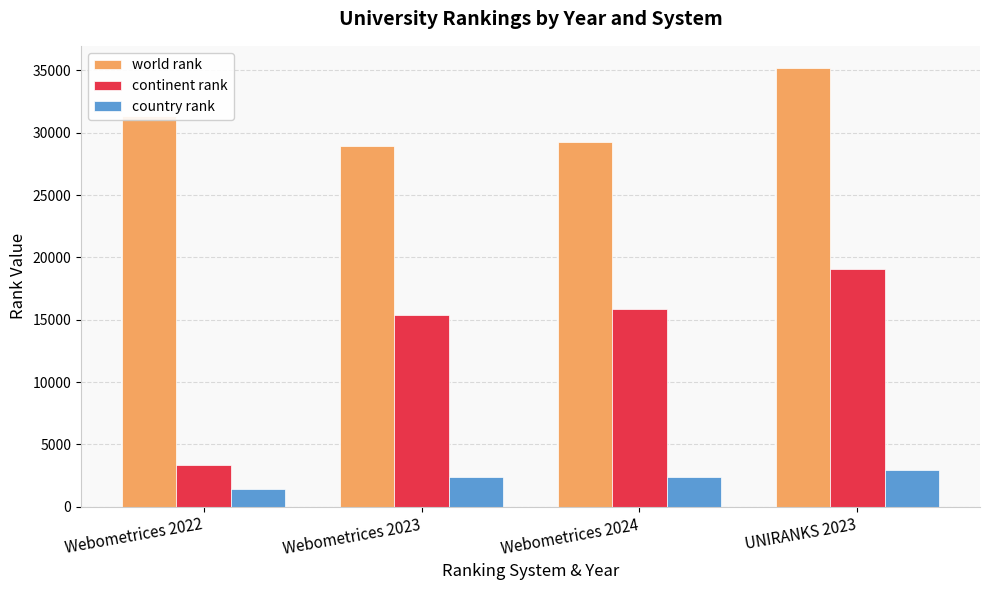

How many values in the country rank series are below 2415?

2